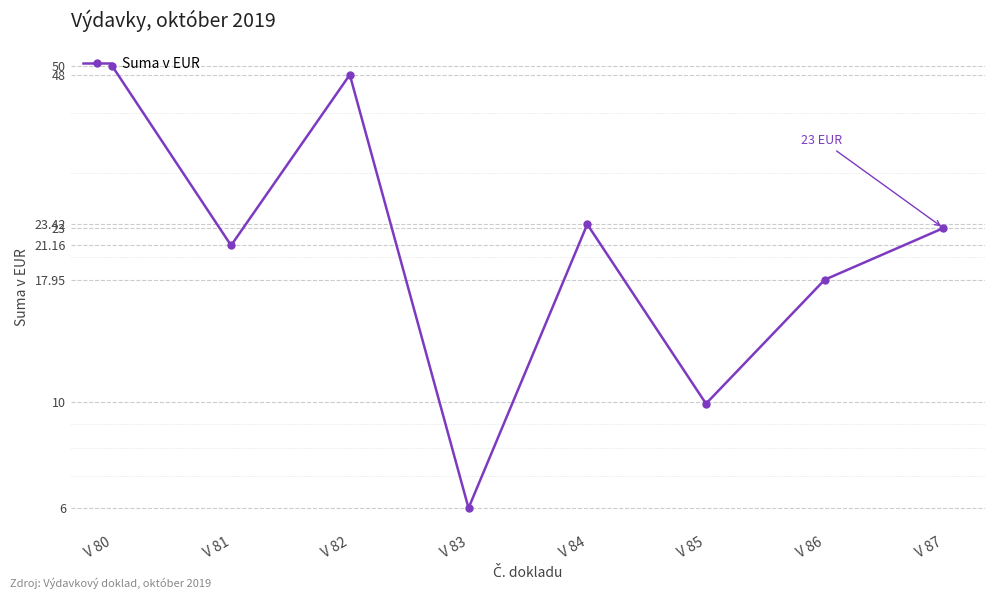

Reading left to right, extract all data points from this chart.

V 80=50.0	V 81=21.2	V 82=48.0	V 83=6.0	V 84=23.4	V 85=9.9	V 86=17.9	V 87=23.0